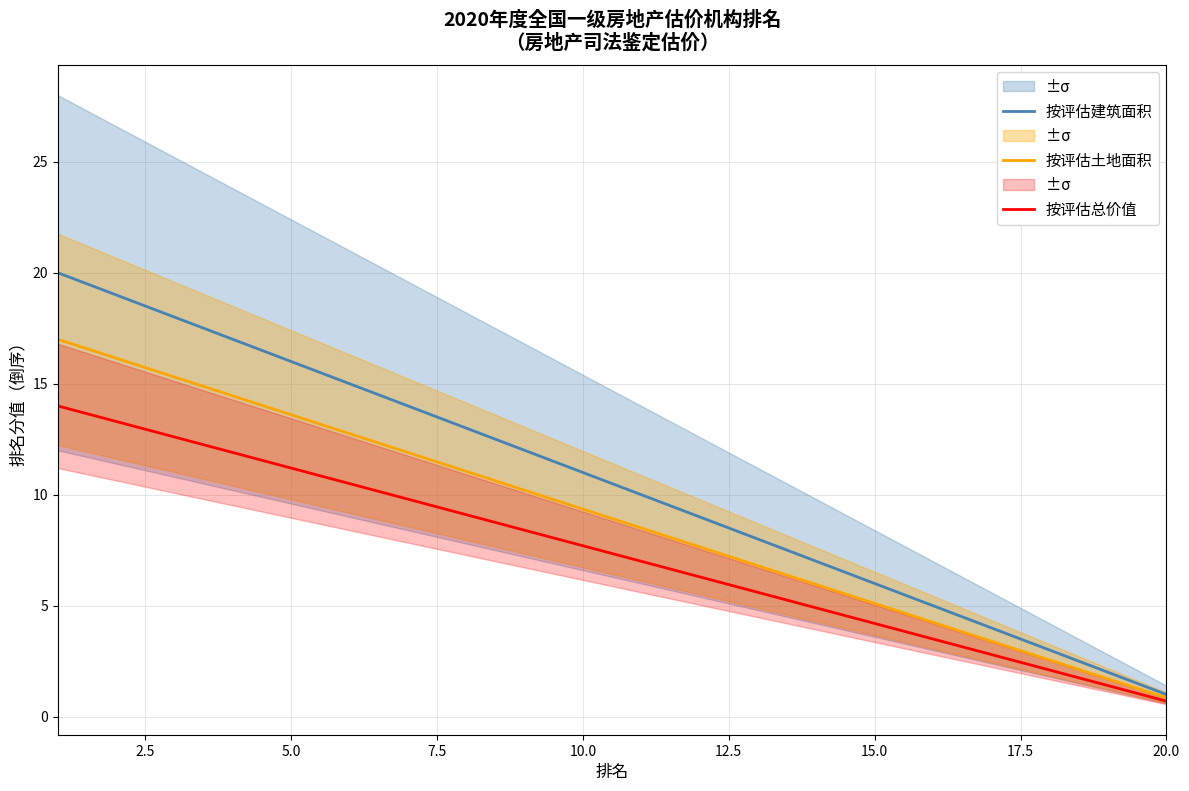

How many data points in 按评估土地面积 are less than 9?

10